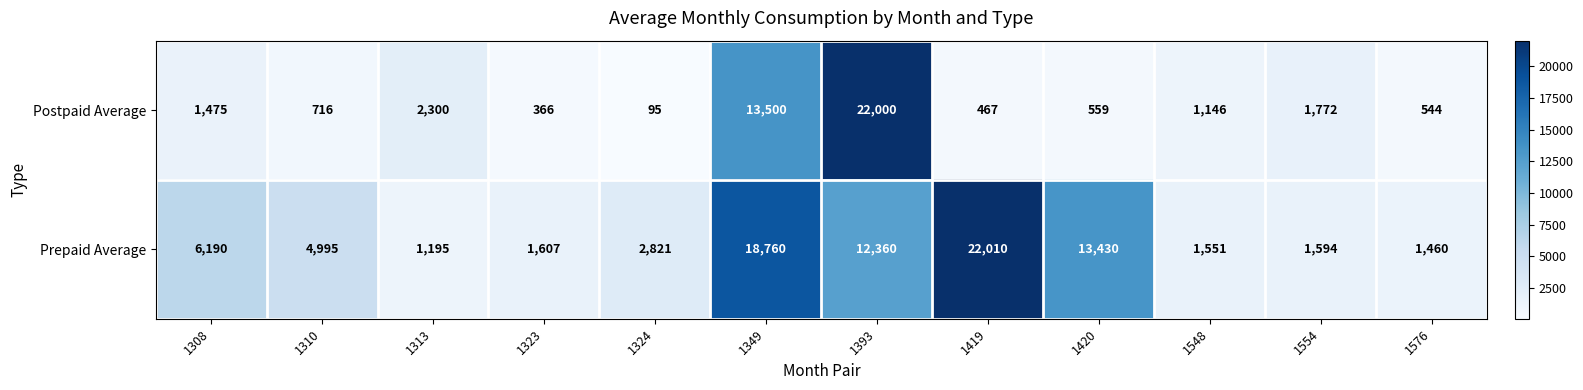

Is the value of Prepaid Average at 1554 greater than the value of Postpaid Average at 1324?

Yes